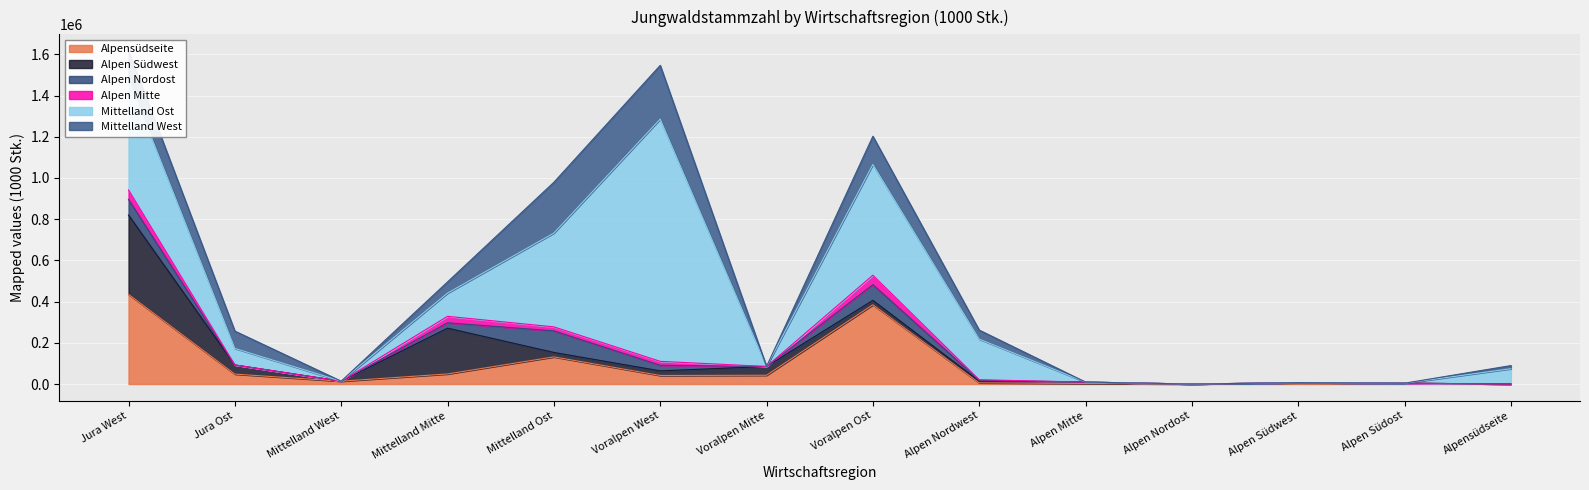

How many data points in Alpensüdseite are above 41503?

6